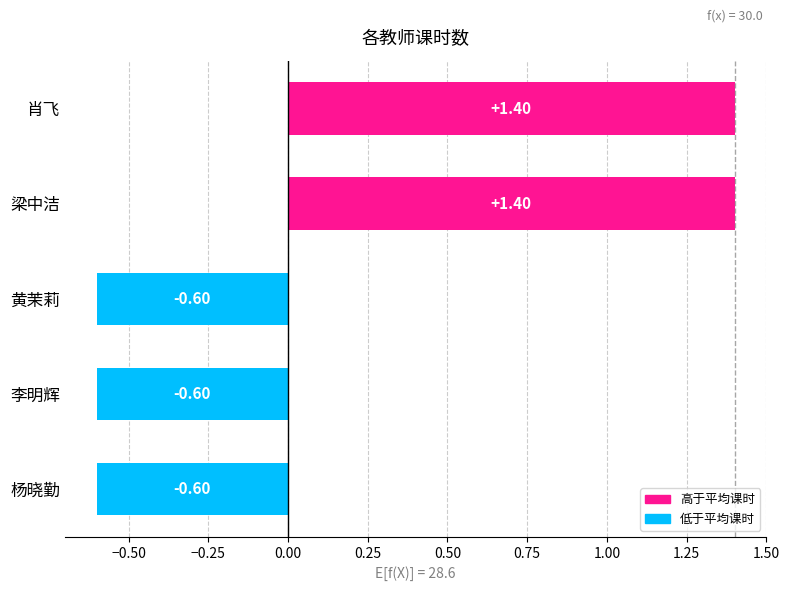

What is the difference between the second highest and second lowest values?

2.0